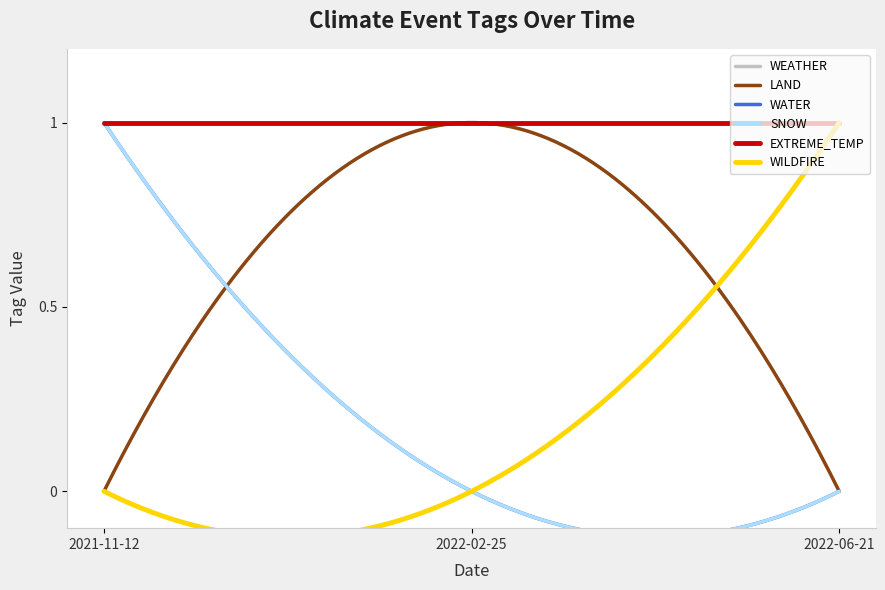

The WATER series shows 1 at 2021-11-12. True or false?

False